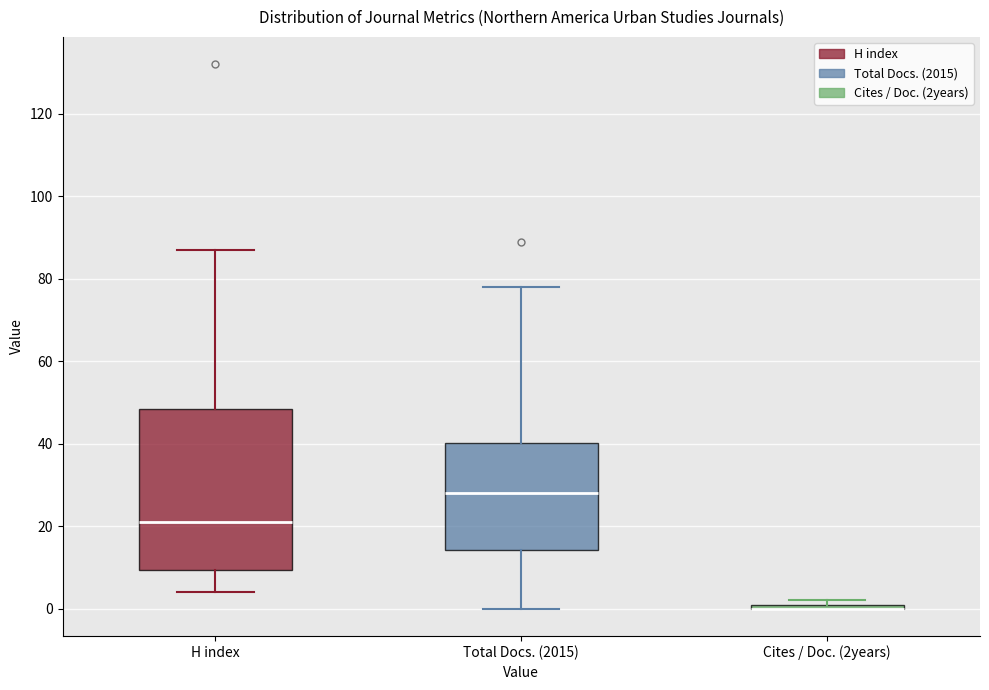

Where is the lower edge of the box for Total Docs. (2015) on the y-axis? The values are not printed on the chart, so give them approximately, as read against the axis.

14